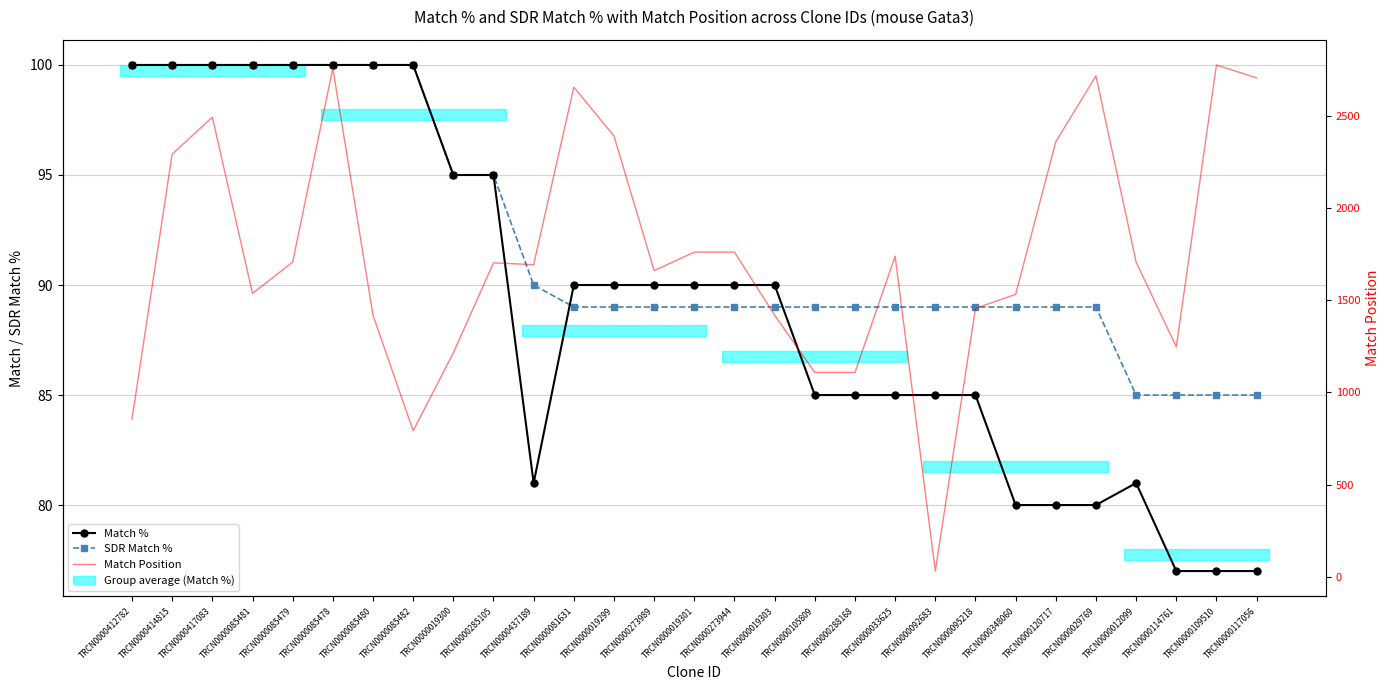

What is the difference between the maximum and minimum values in the Match % series?

23